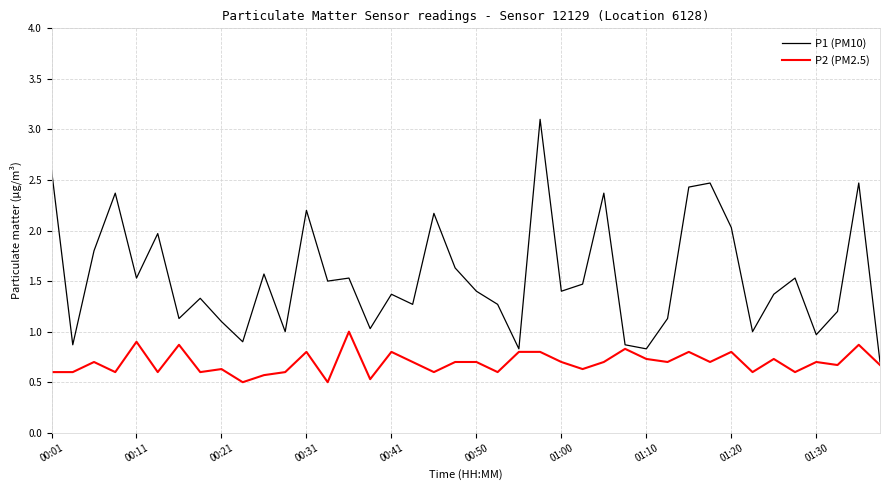

What is the difference between the second highest and minimum values in the P1 (PM10) series?

1.9